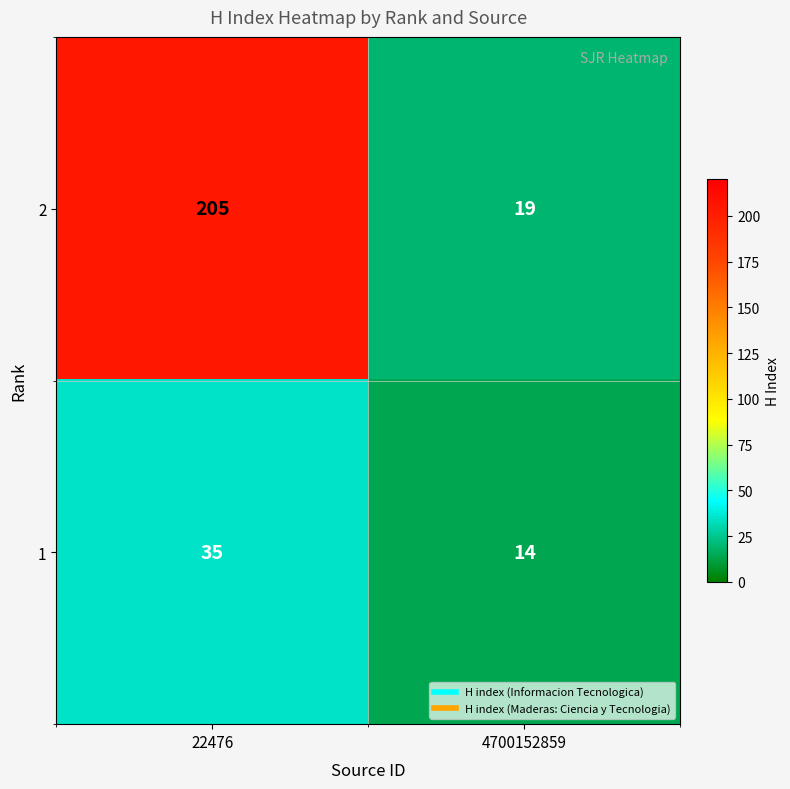

How many categories are shown in the chart?

2